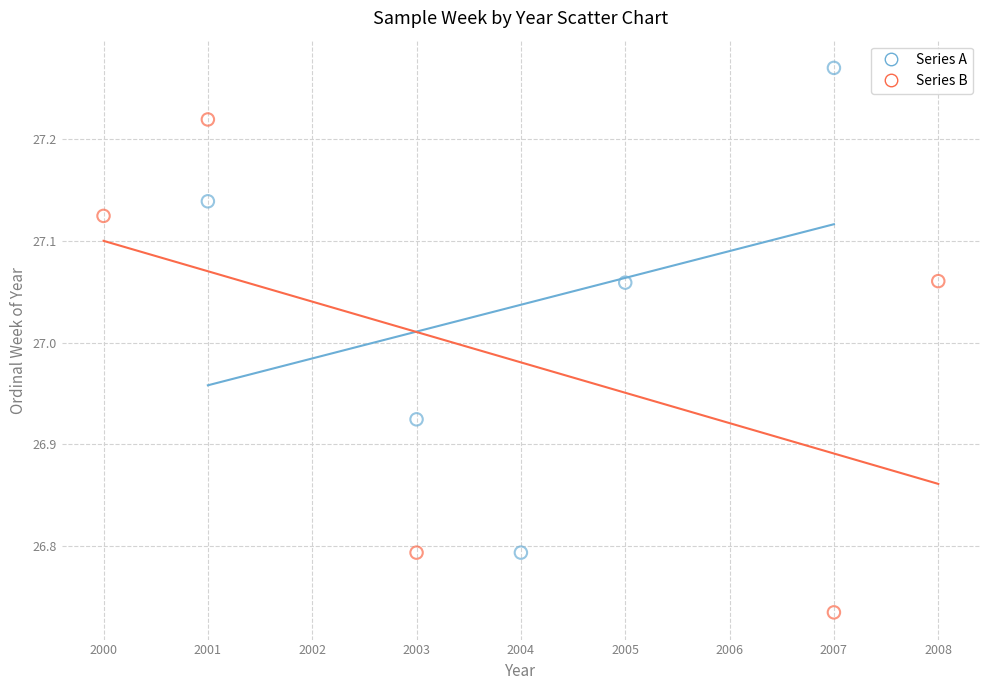

Which series reaches the minimum Y coordinate?

Series B